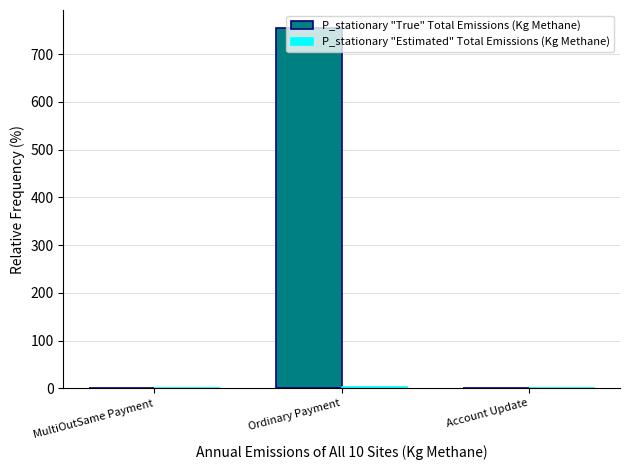

How many data points does each series have?

3